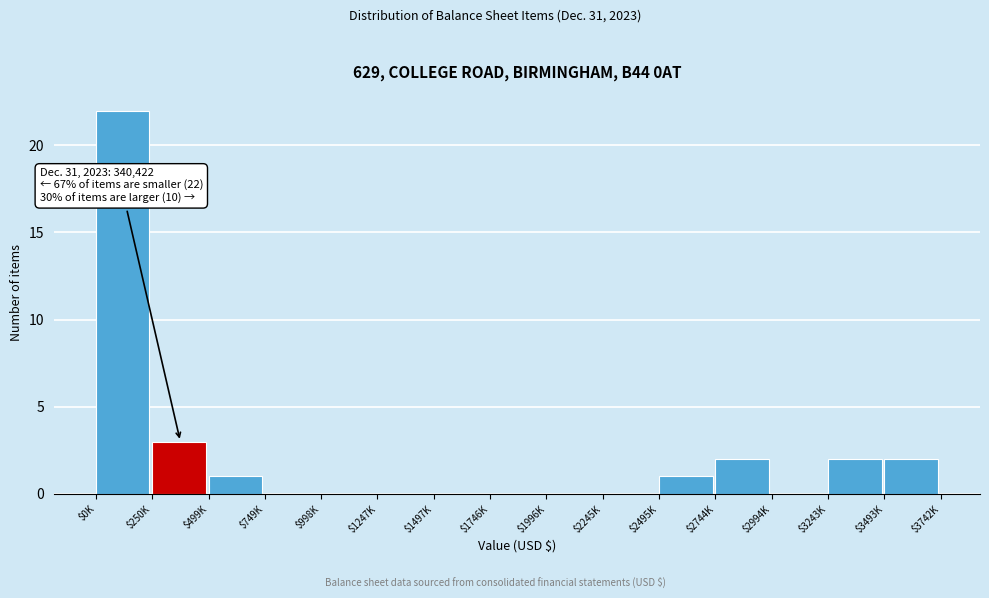

What is the maximum value shown in the chart?

22